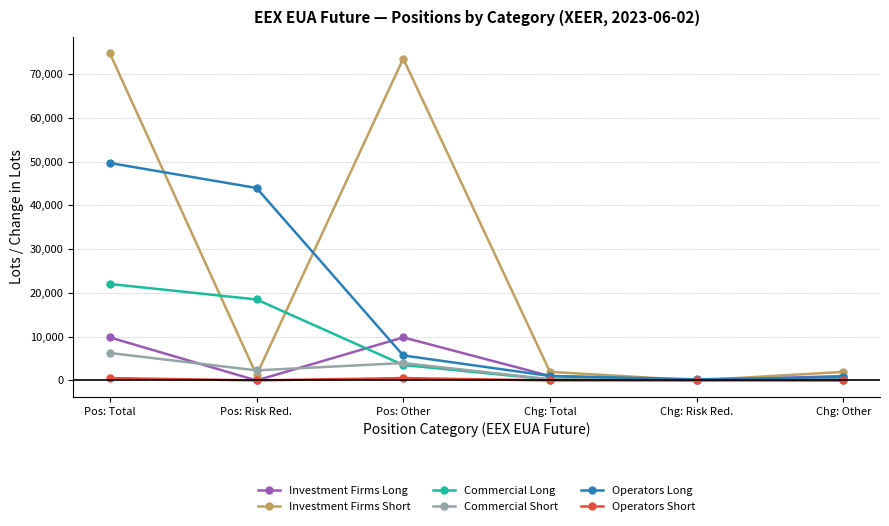

What is the label of the 3rd point from the right?

Chg: Total